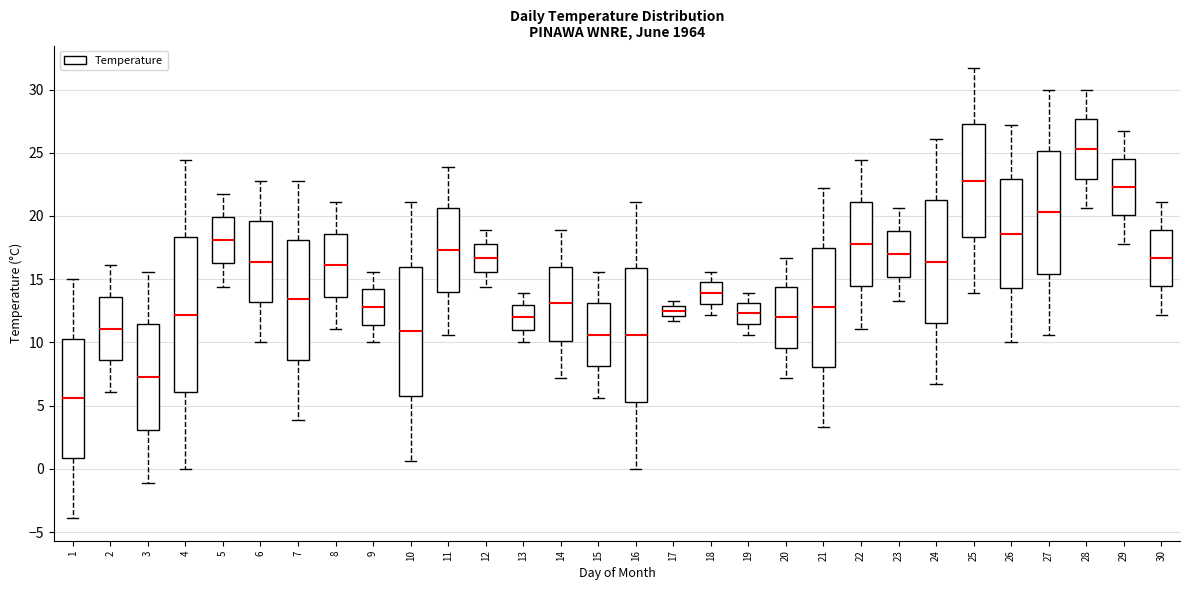

Where does the upper whisker of the box at x = 15 end on the y-axis? The values are not printed on the chart, so give them approximately, as read against the axis.

15.5